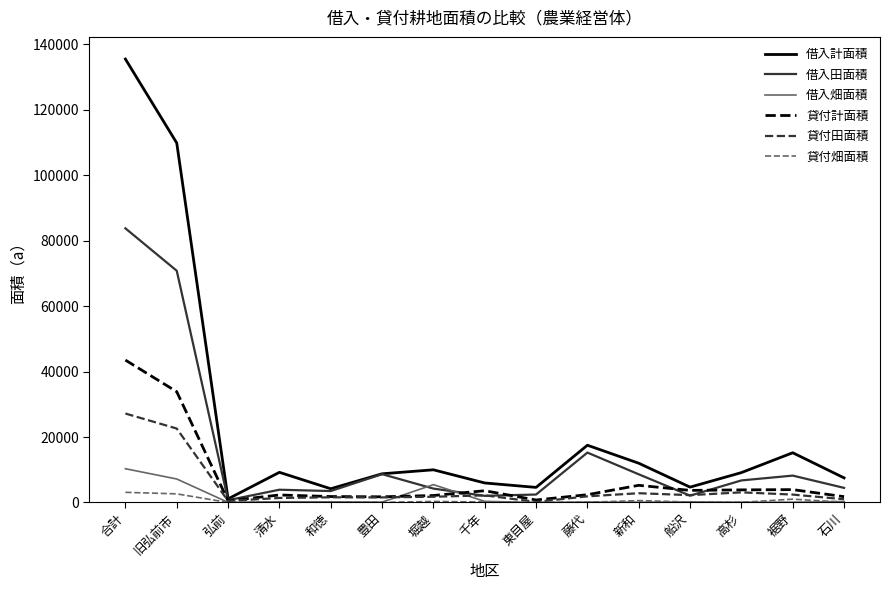

Which series has the largest range (max minus min)?

借入計面積